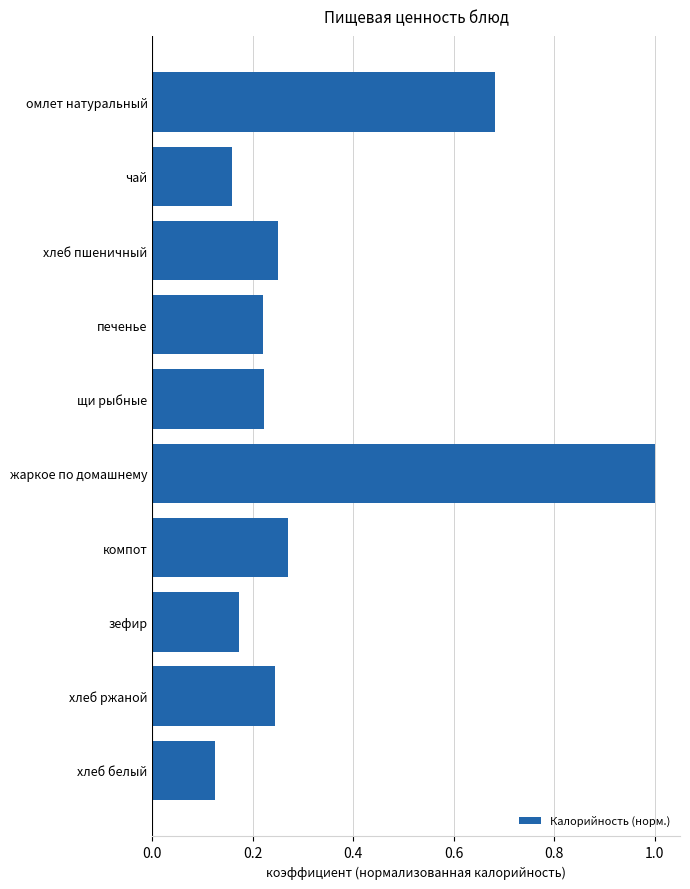

At which label is the value closest to 0?

хлеб белый